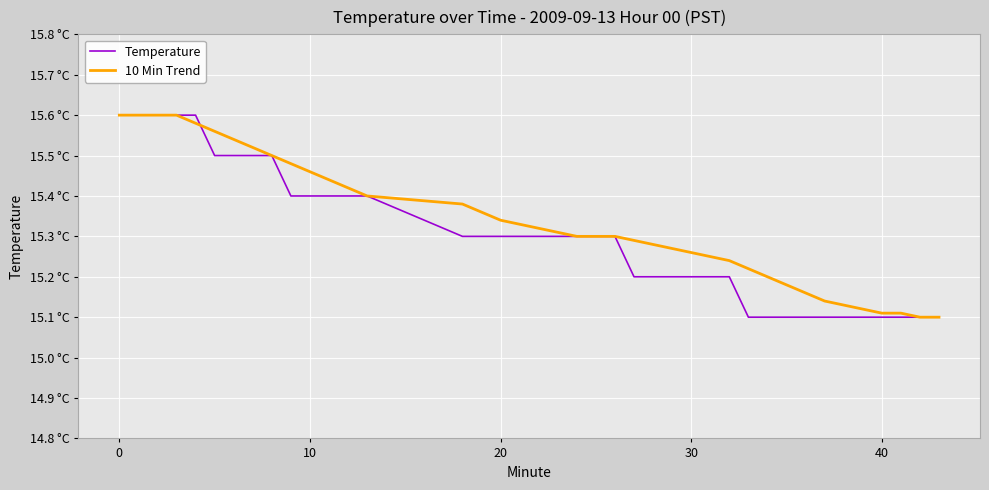

What are all the series names shown in the legend?

Temperature, 10 Min Trend